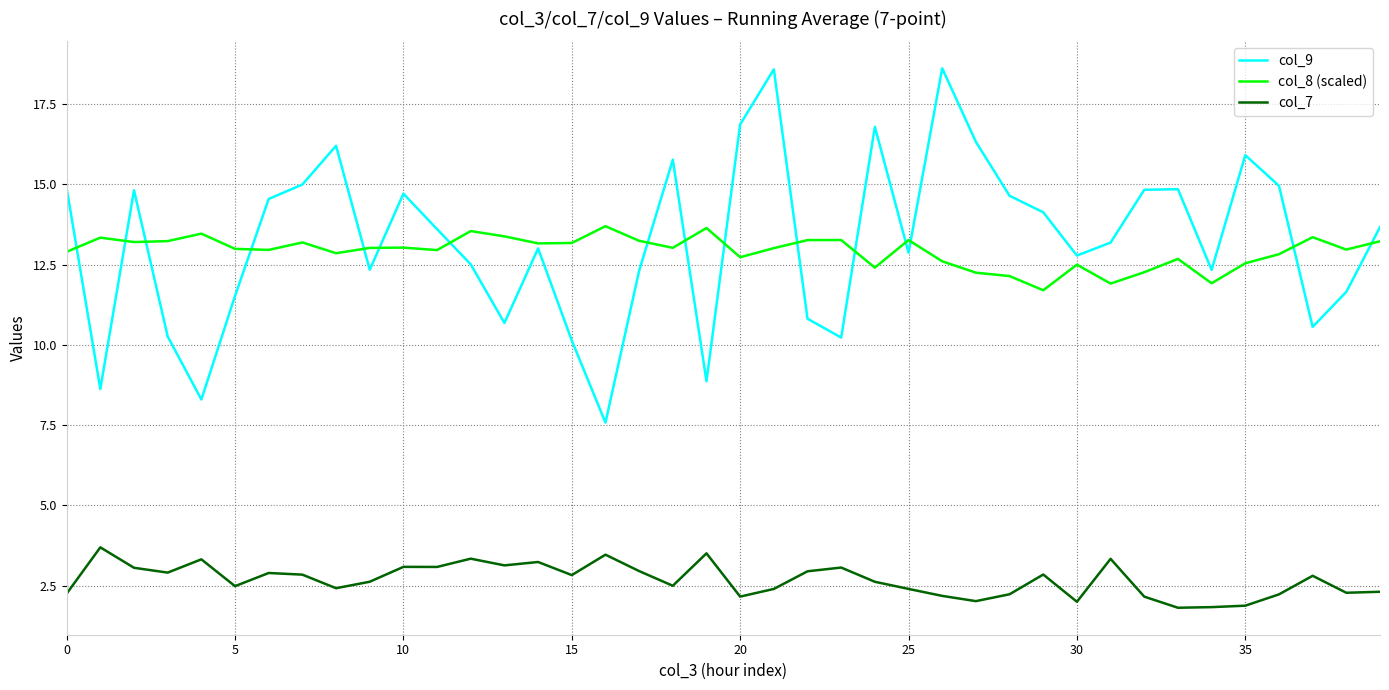

What are all the series names shown in the legend?

col_9, col_8 (scaled), col_7